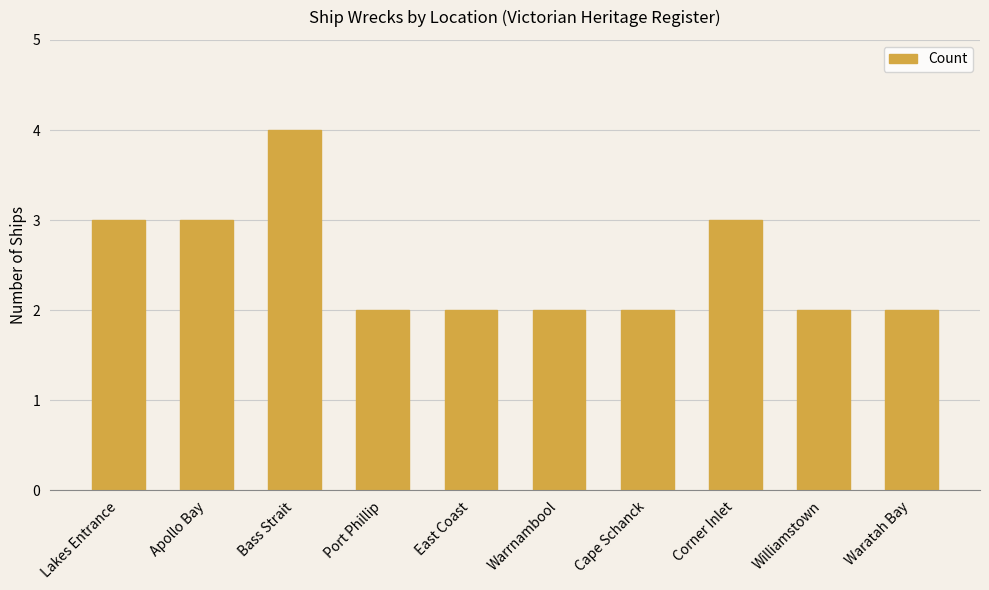

What is the difference between the maximum and minimum values?

2